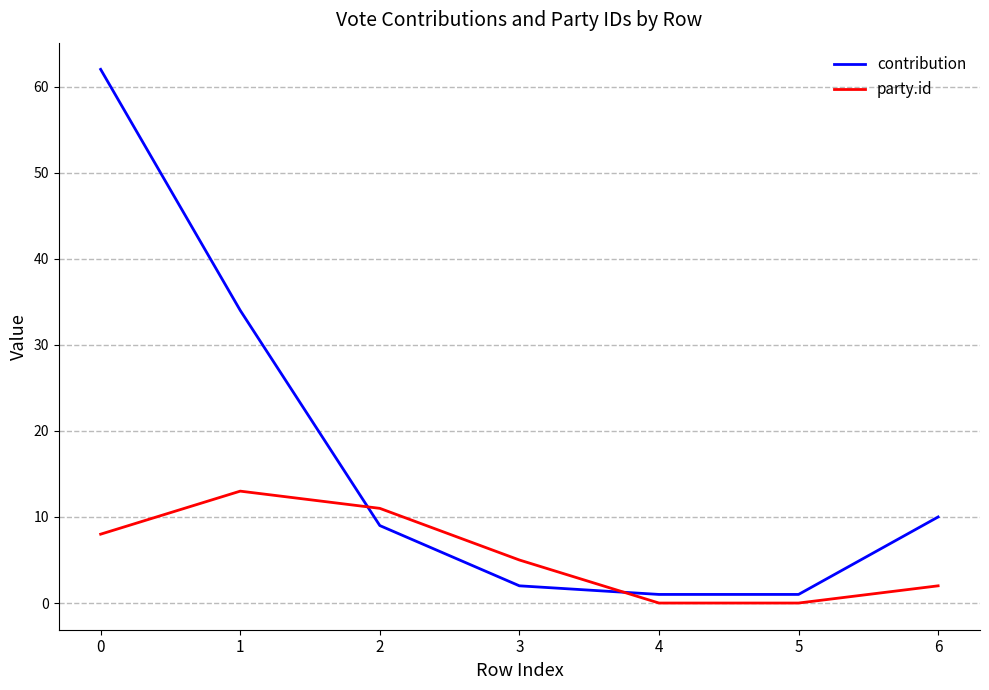

How many times do party.id and contribution cross each other?

2